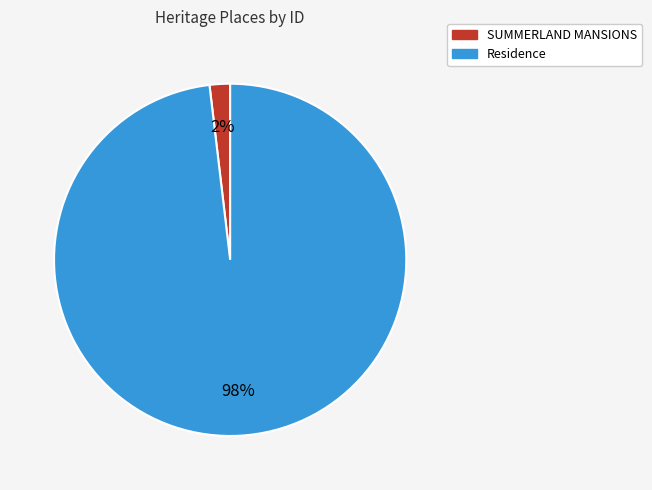

What percentage is the Residence slice, to the nearest percent?

98%